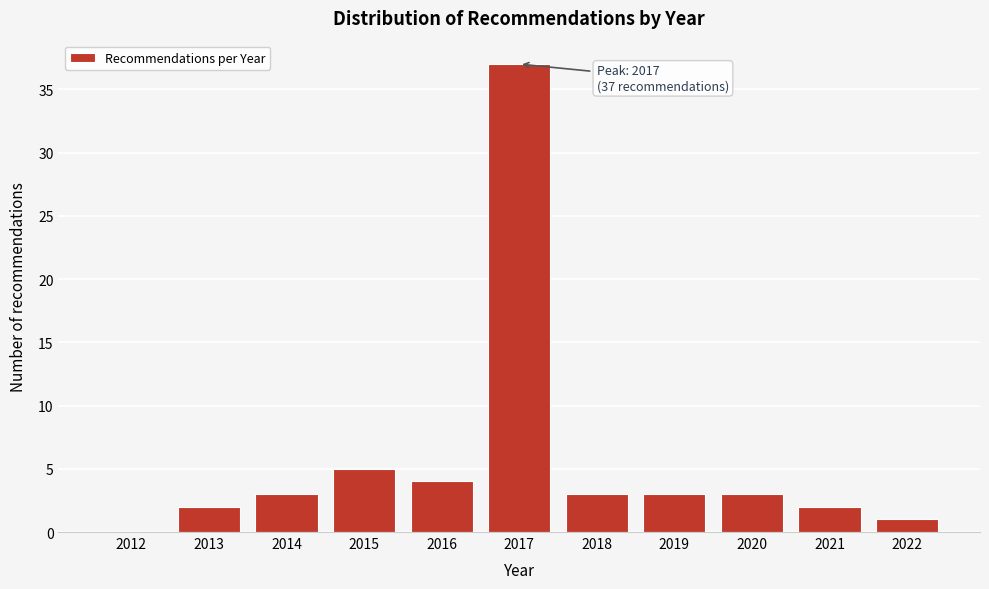

Reading left to right, transcribe all the data shown in this chart.

2012=0	2013=2	2014=3	2015=5	2016=4	2017=37	2018=3	2019=3	2020=3	2021=2	2022=1